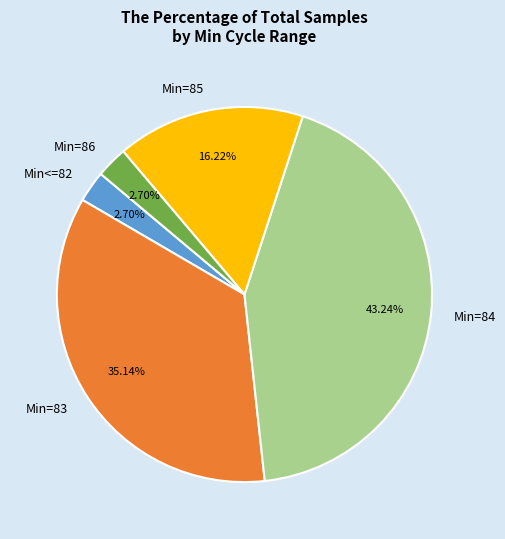

Is the sum of Min<=82 and Min=84 greater than half?

No